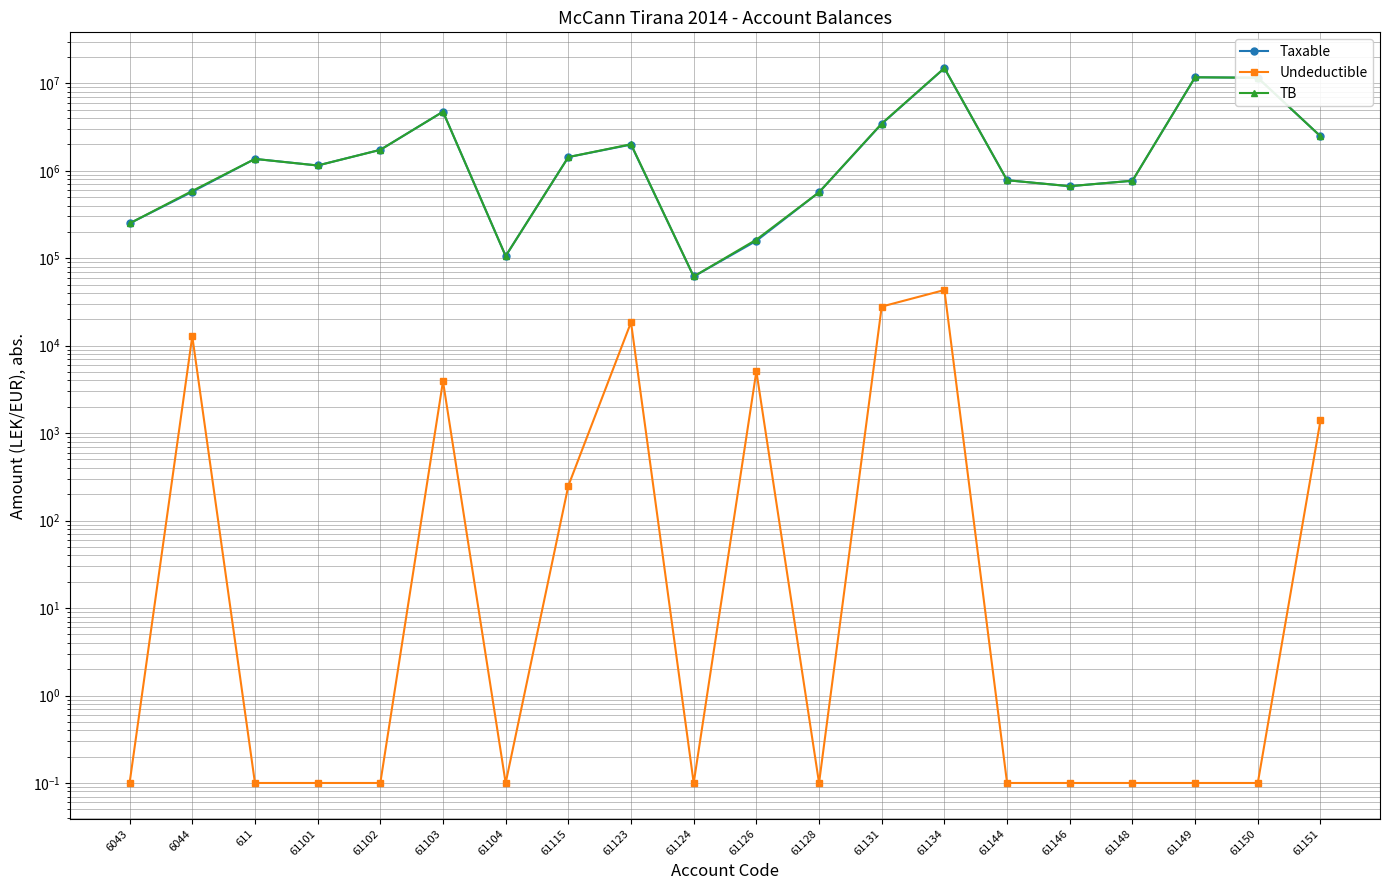

In Undeductible, how many points are lower than both neighbors (excluding endpoints)?

3